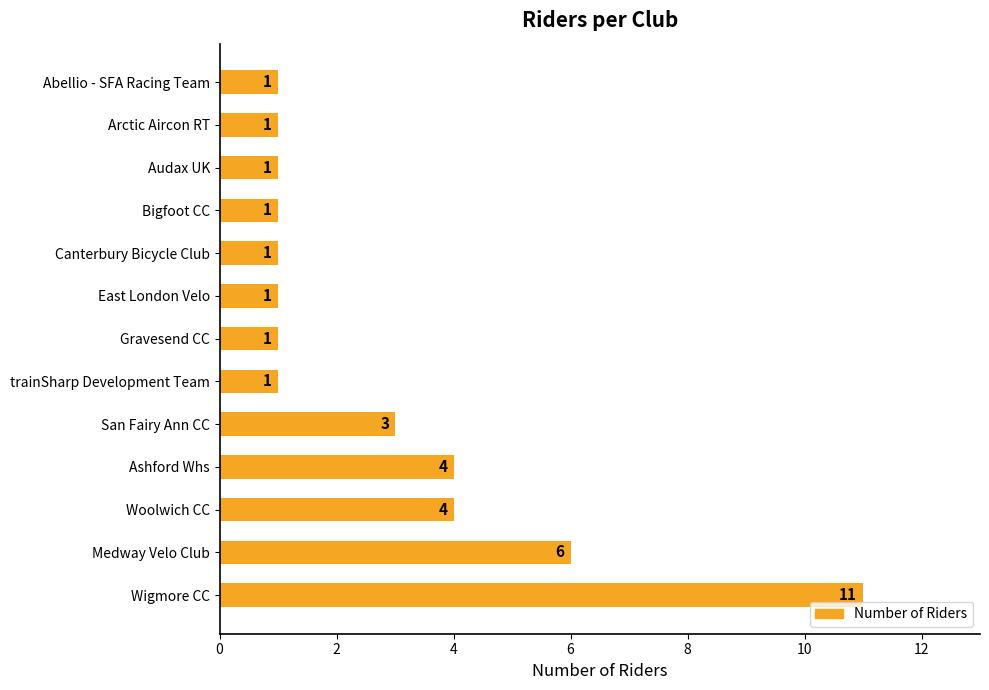

What is the smallest value displayed?

1